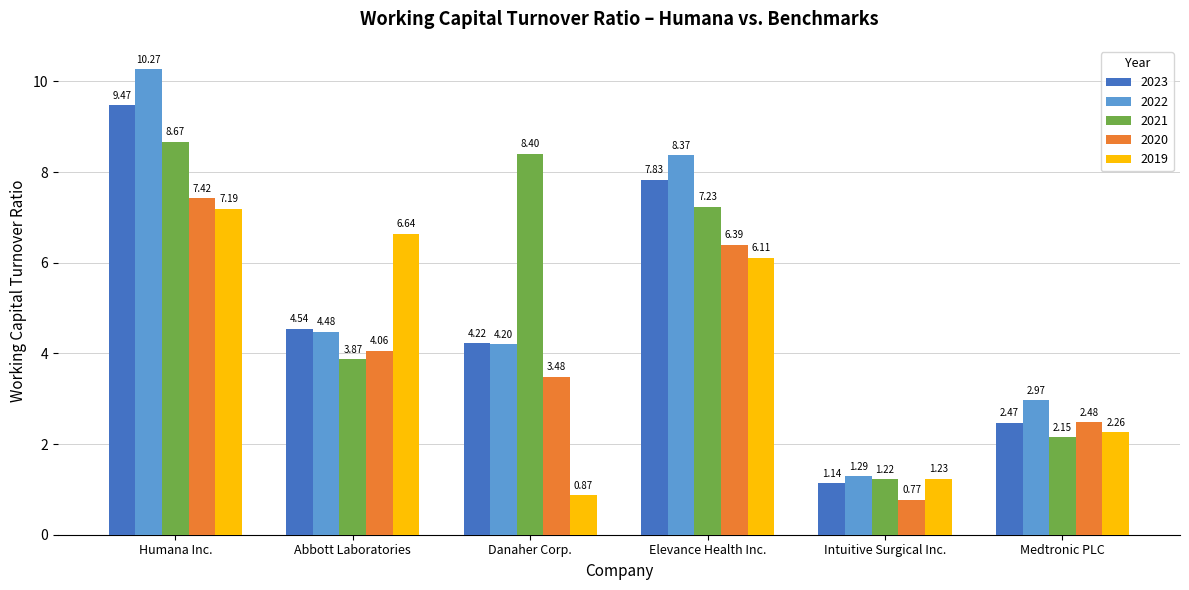

List the series in order of their peak value, lowest first.

2019, 2020, 2021, 2023, 2022